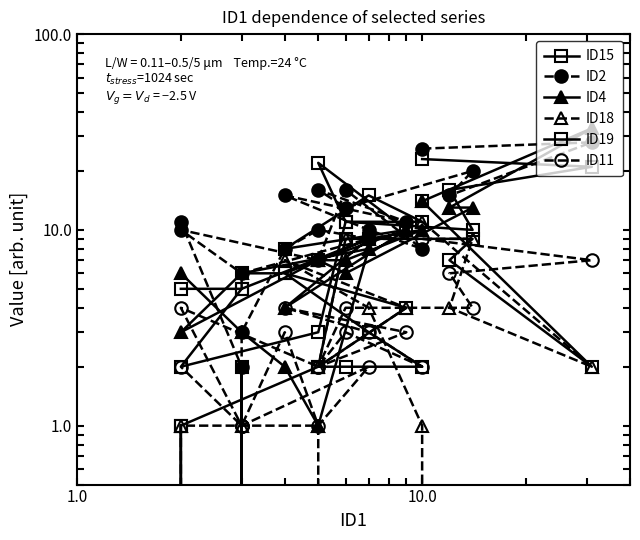

Where is the first local minimum for ID2?

10.0